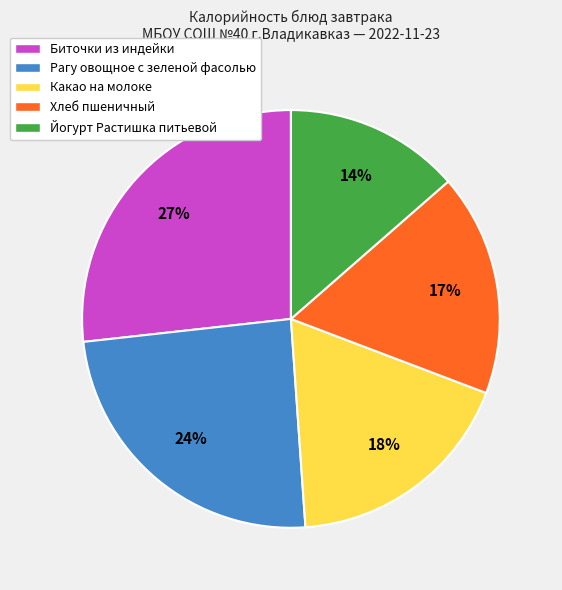

Which has a higher value, Рагу овощное с зеленой фасолью or Какао на молоке?

Рагу овощное с зеленой фасолью